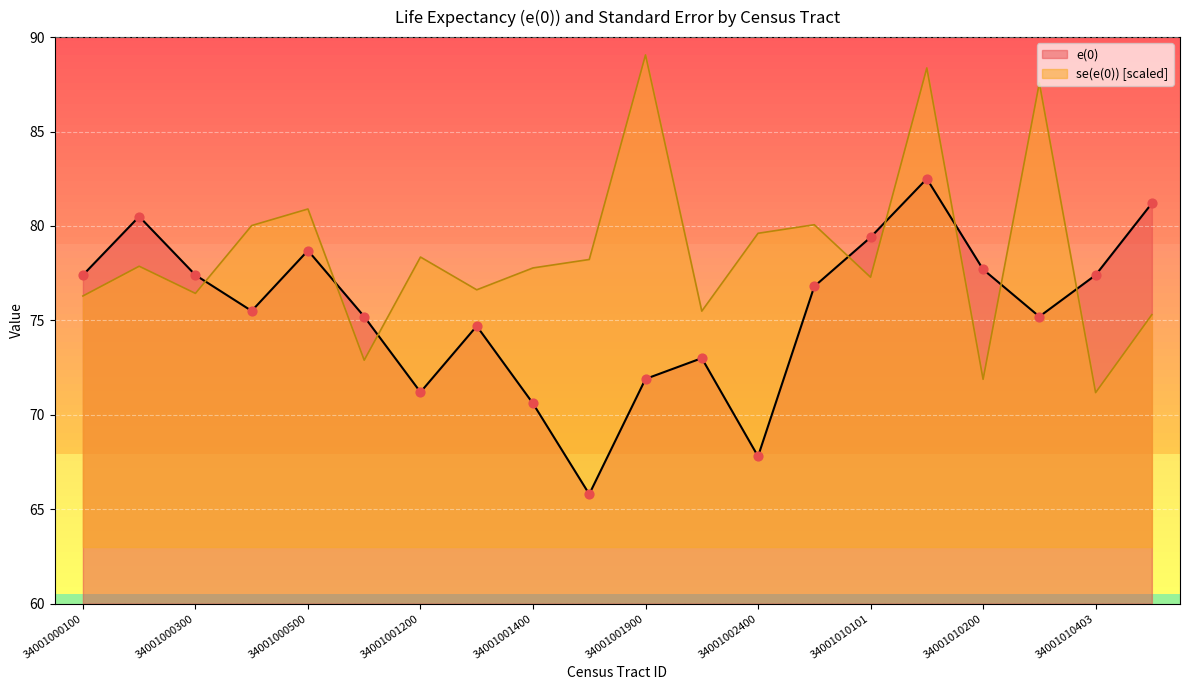

What is the total value across all series at 34001010403?

148.6